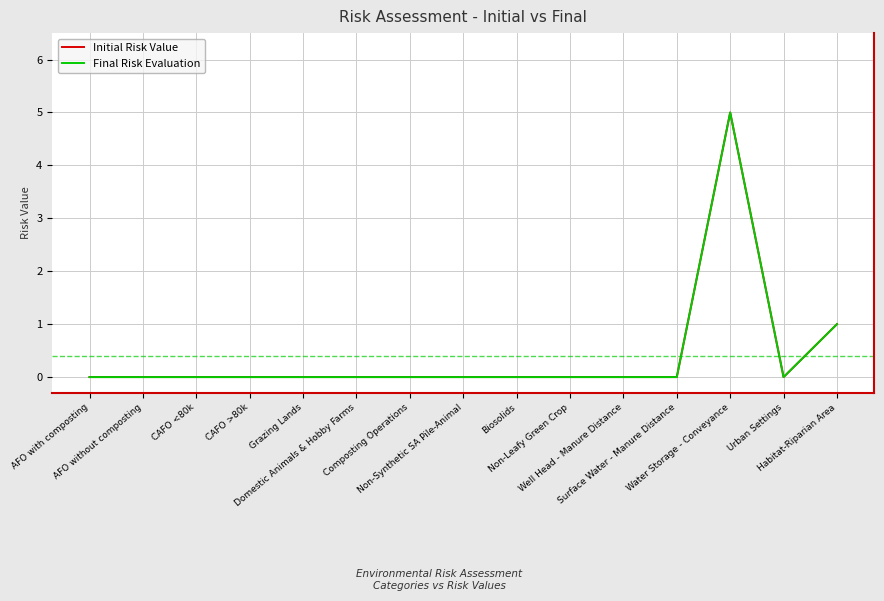

True or false: Final Risk Evaluation and Initial Risk Value intersect in this chart.

False